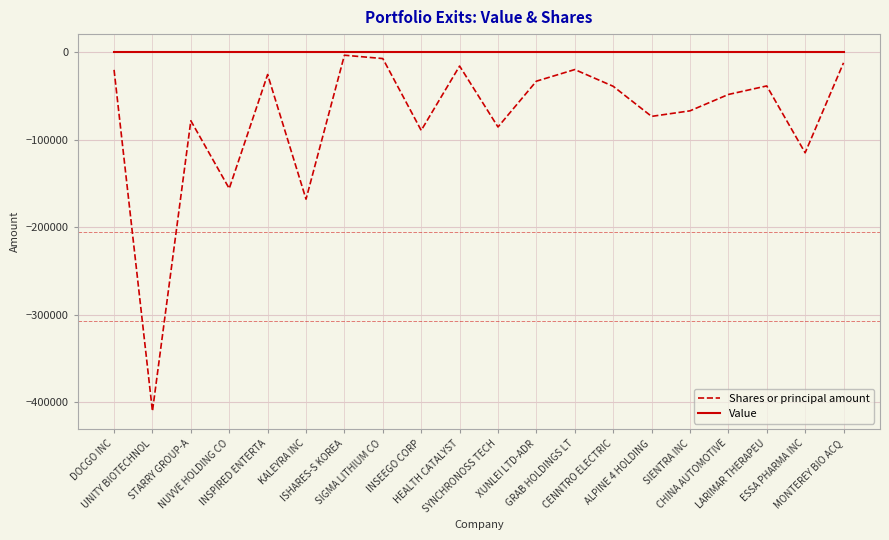

Which series has the largest range (max minus min)?

Shares or principal amount